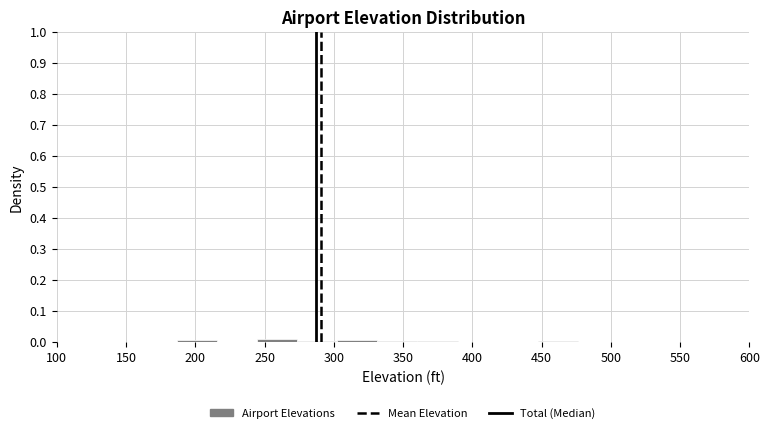

Reading left to right, transcribe this chart: for each bar, give the range it covers on the x-axis and its height. Neither the bar edges nor the heights are printed on the chart, so give them approximately, as read against the axes.

185 to 215: under 0.01
215 to 245: 0
245 to 275: 0.01
275 to 305: under 0.01
305 to 330: under 0.01
330 to 360: under 0.01
360 to 390: under 0.01
390 to 420: 0
420 to 445: 0
445 to 475: under 0.01